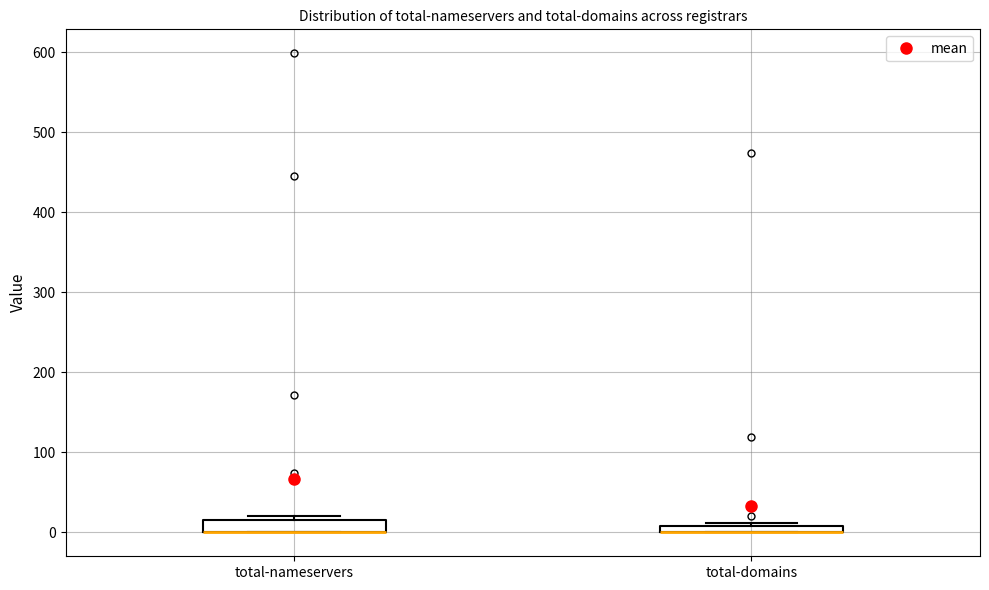

Where is the lower edge of the box for total-domains on the y-axis? The values are not printed on the chart, so give them approximately, as read against the axis.

0